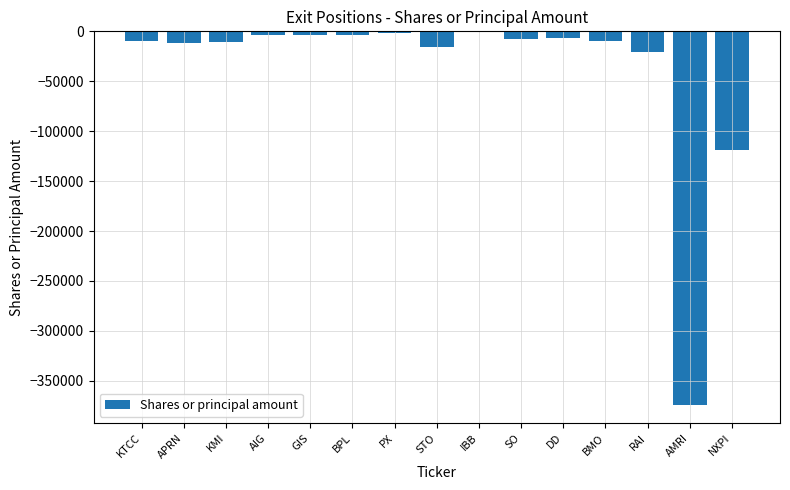

Is it true that the value at KTCC is -10100?

True